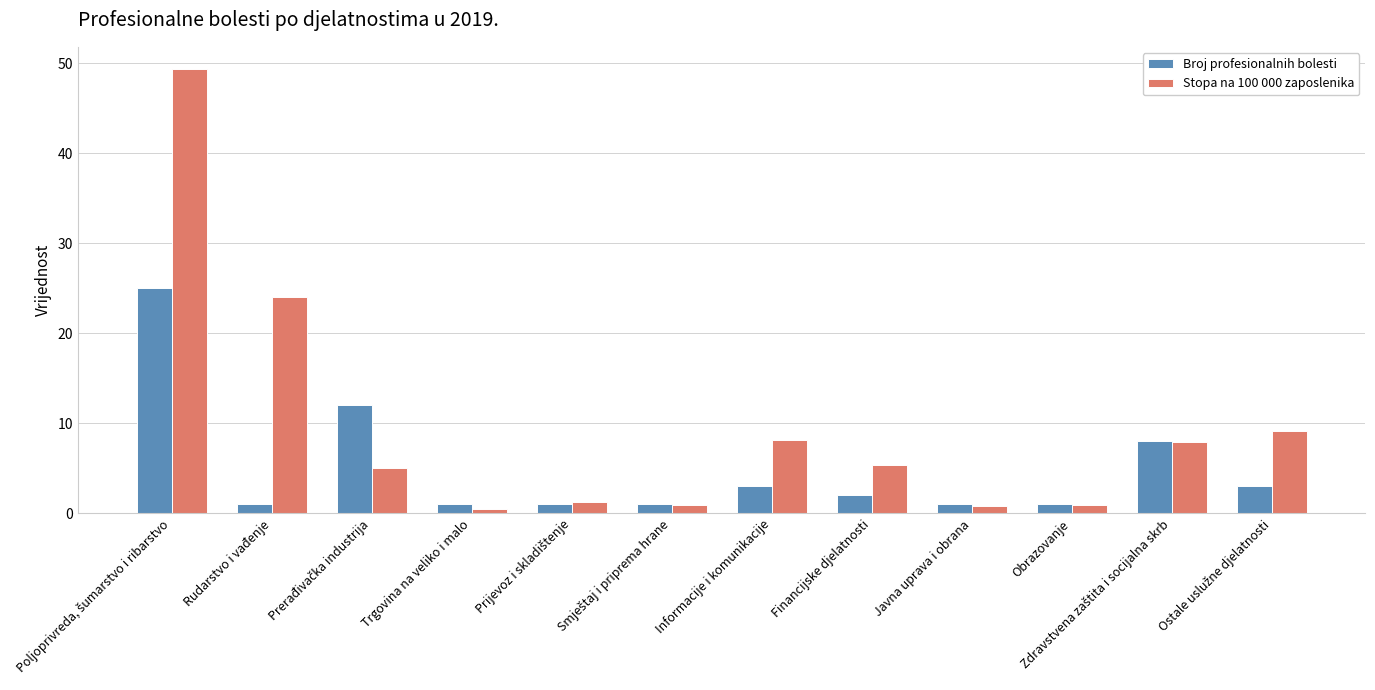

Which series has the widest spread of values?

Stopa na 100 000 zaposlenika